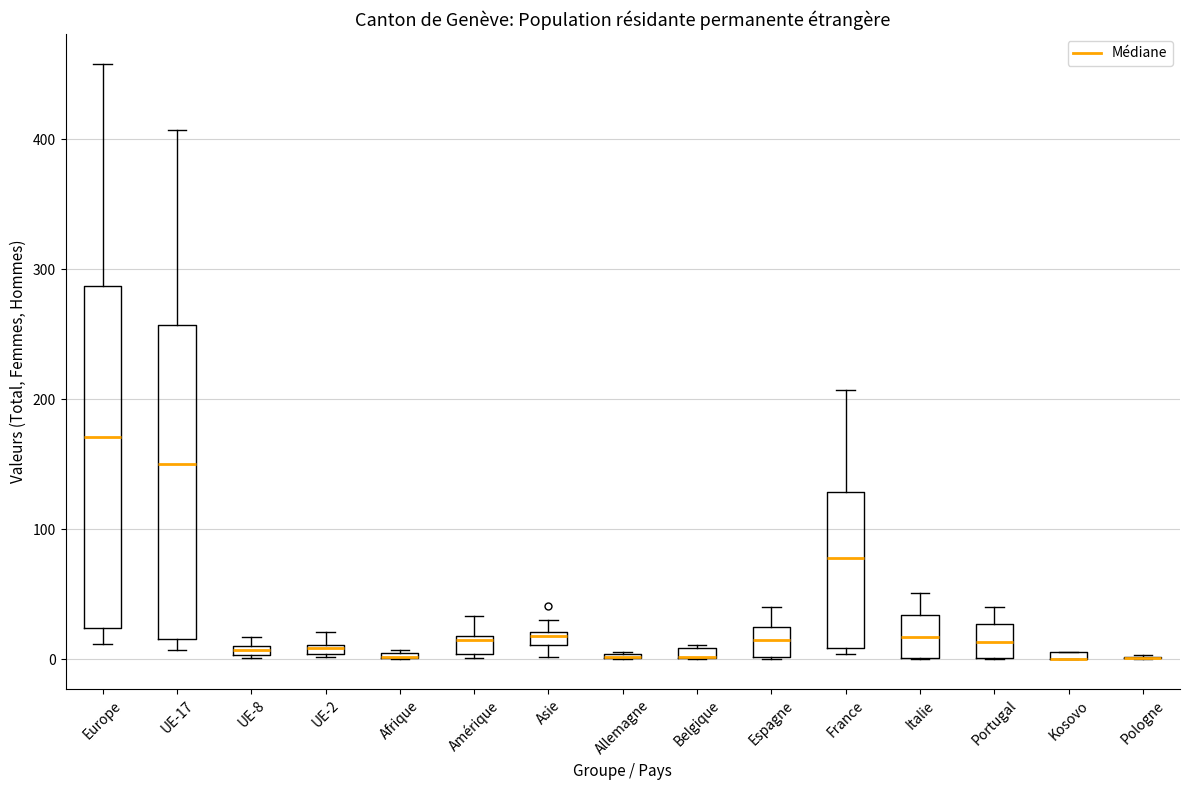

Where is the lower edge of the box for UE-2 on the y-axis? The values are not printed on the chart, so give them approximately, as read against the axis.

0